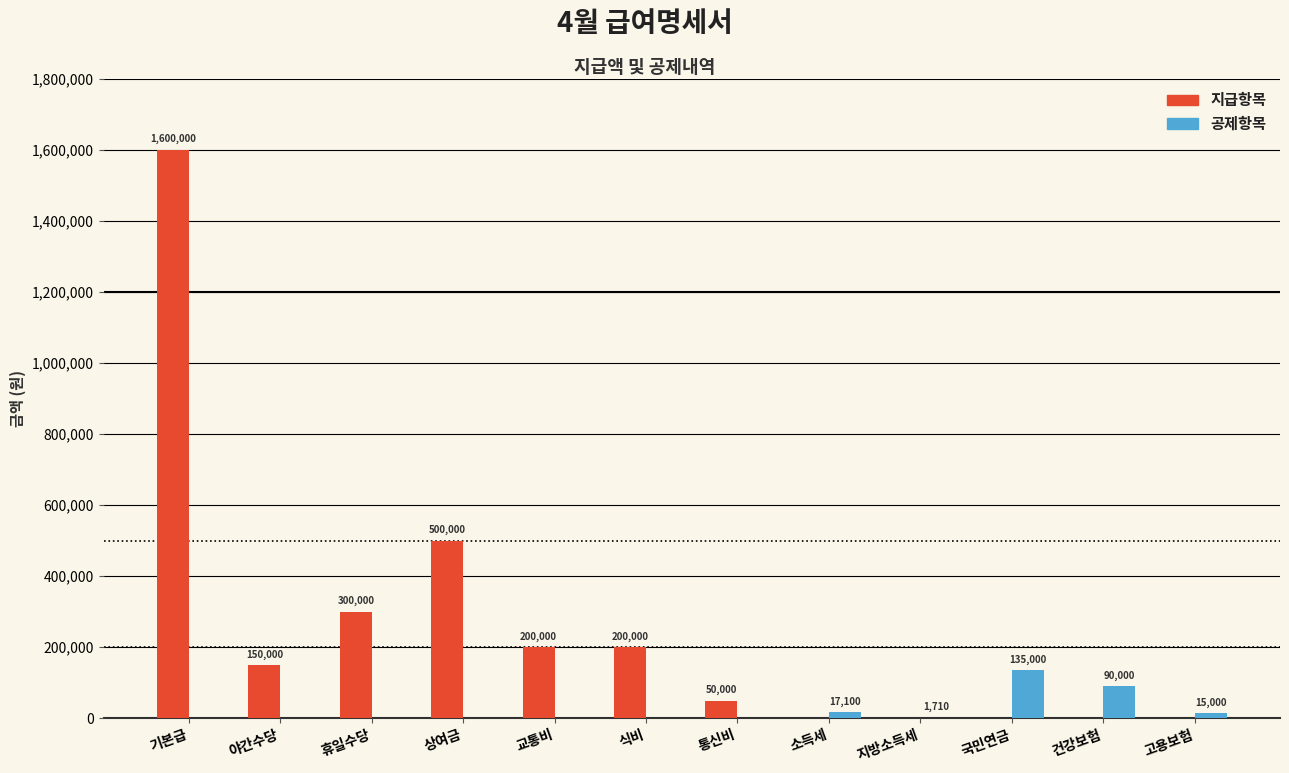

Which series changed the most between 휴일수당 and 통신비?

지급항목